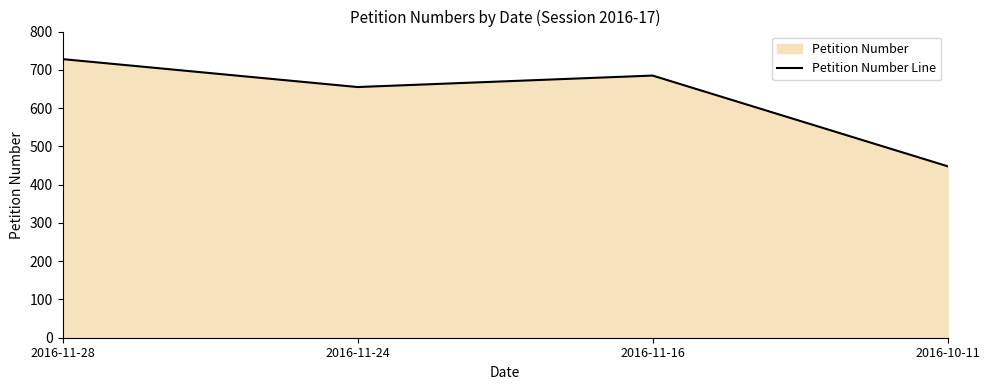

List the labels in order of value, largest first.

2016-11-28, 2016-11-16, 2016-11-24, 2016-10-11